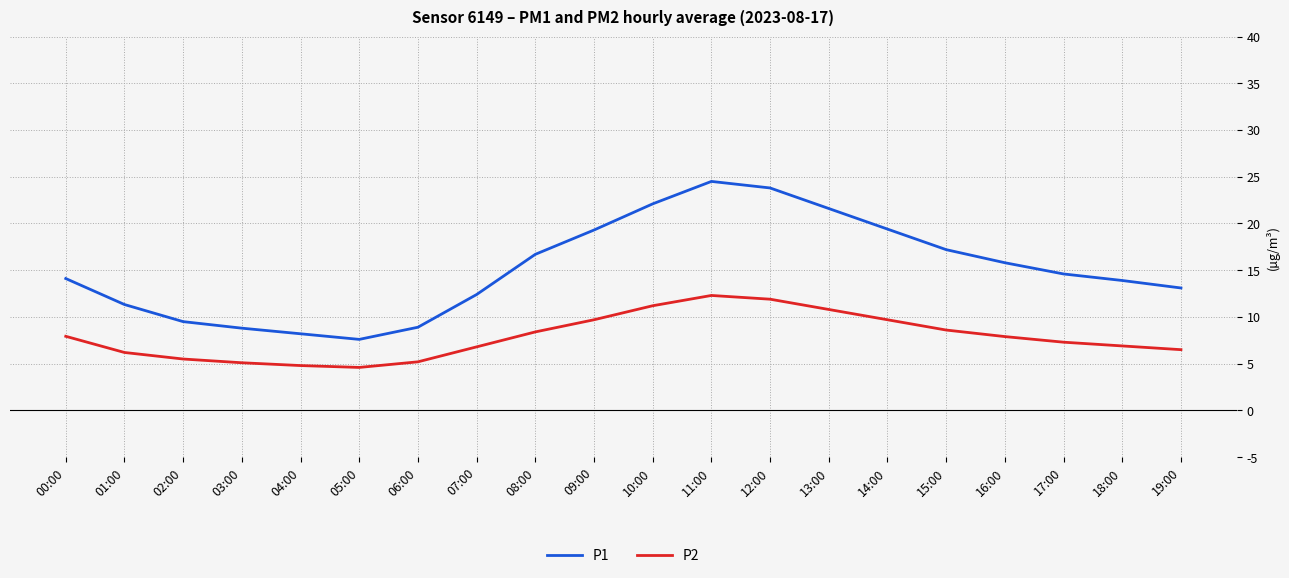

In P2, how many points are lower than both neighbors (excluding endpoints)?

1